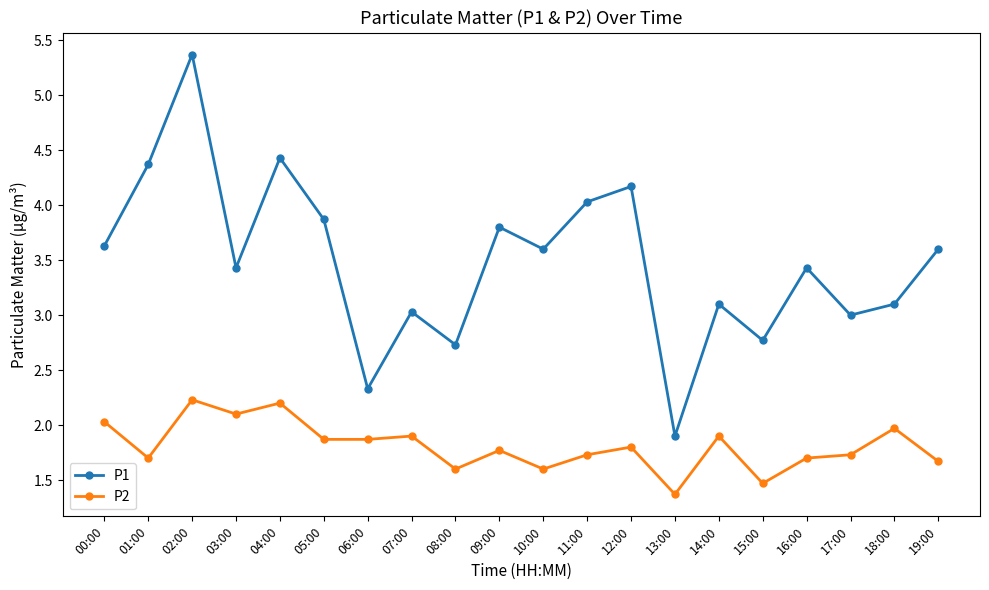

What is the spread (max minus min) of values at 12:00?

2.4